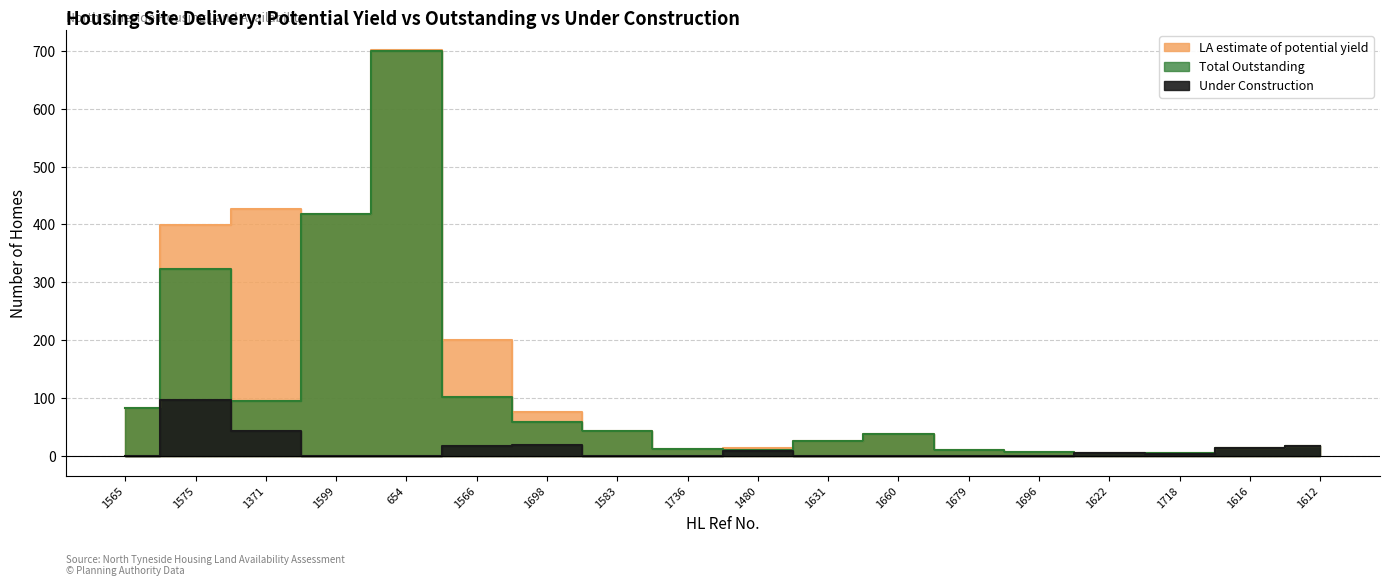

What position from the right is 1575?

17